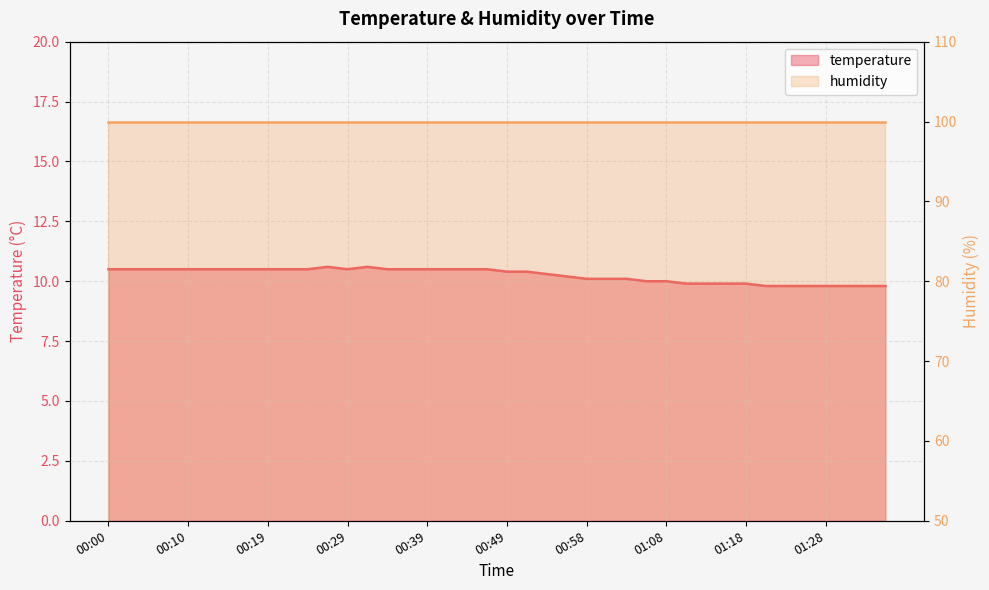

Reading right to left, extract all data points from this chart.

01:35=9.8	01:33=9.8	01:30=9.8	01:28=9.8	01:25=9.8	01:23=9.8	01:20=9.8	01:18=9.9	01:15=9.9	01:13=9.9	01:11=9.9	01:08=10.0	01:06=10.0	01:03=10.1	01:01=10.1	00:58=10.1	00:56=10.2	00:54=10.3	00:51=10.4	00:49=10.4	00:46=10.5	00:44=10.5	00:41=10.5	00:39=10.5	00:36=10.5	00:34=10.5	00:31=10.6	00:29=10.5	00:27=10.6	00:24=10.5	00:22=10.5	00:19=10.5	00:17=10.5	00:14=10.5	00:12=10.5	00:10=10.5	00:07=10.5	00:05=10.5	00:02=10.5	00:00=10.5